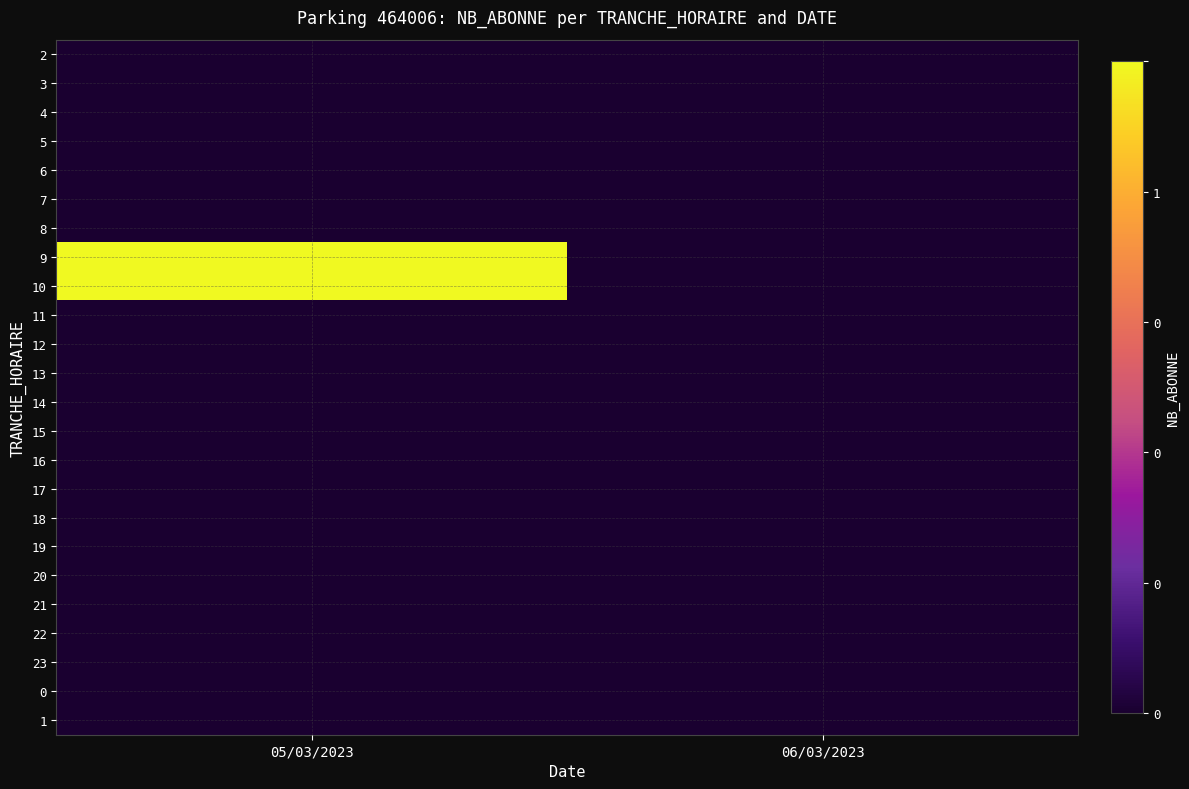

At which category does the chart reach its minimum across all series?

05/03/2023